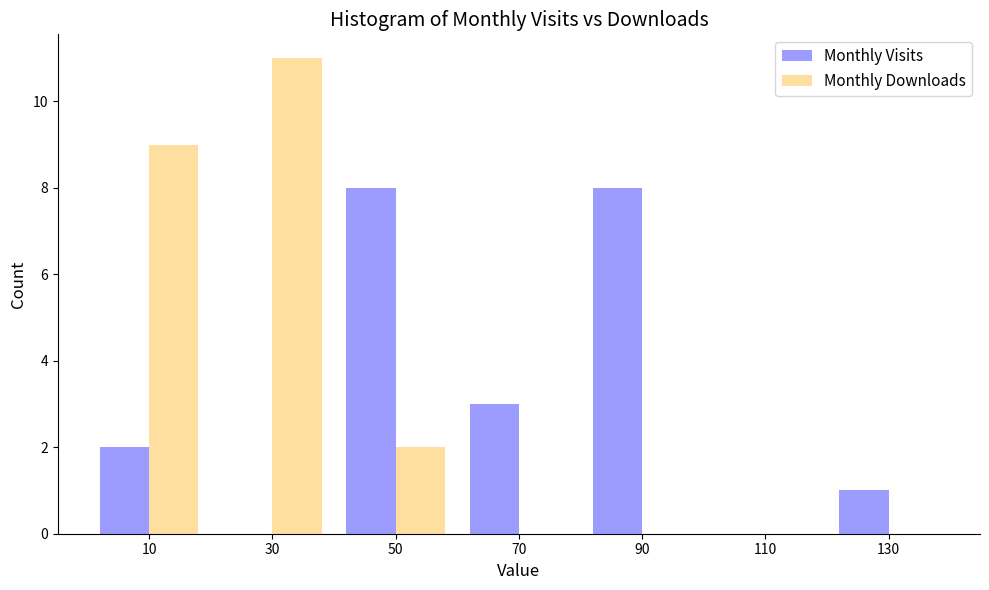

Reading left to right, transcribe this chart: for each range on the x-axis, give the height of each series' bar. The values are not printed on the chart, so give them approximately, as read against the axis.

0 to 20: Monthly Visits=2	Monthly Downloads=9
20 to 40: Monthly Visits=0	Monthly Downloads=11
40 to 60: Monthly Visits=8	Monthly Downloads=2
60 to 80: Monthly Visits=3	Monthly Downloads=0
80 to 100: Monthly Visits=8	Monthly Downloads=0
100 to 120: Monthly Visits=0	Monthly Downloads=0
120 to 140: Monthly Visits=1	Monthly Downloads=0